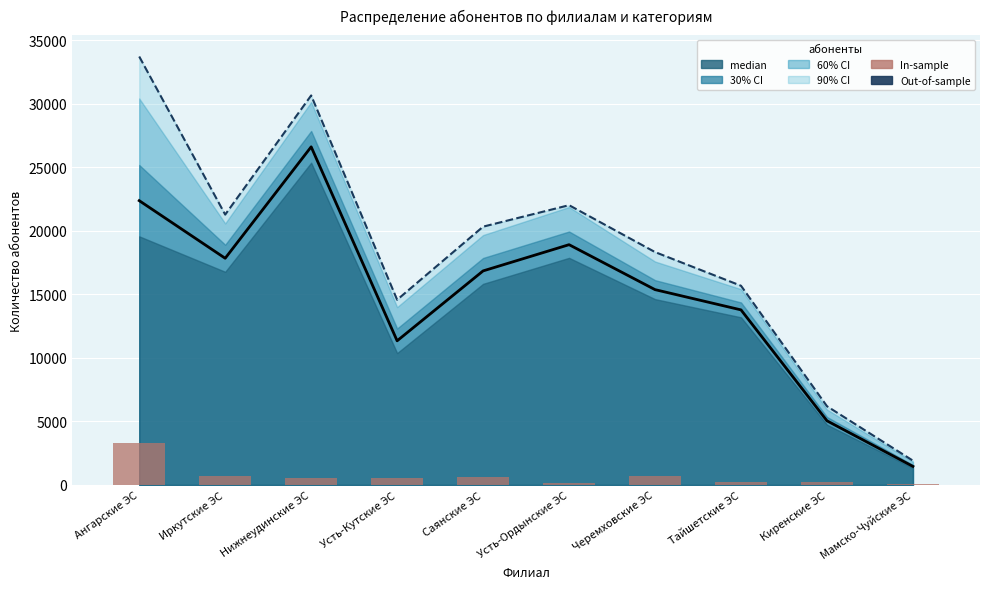

What is the approximate value of median line at Саянские ЭС?

16841.0